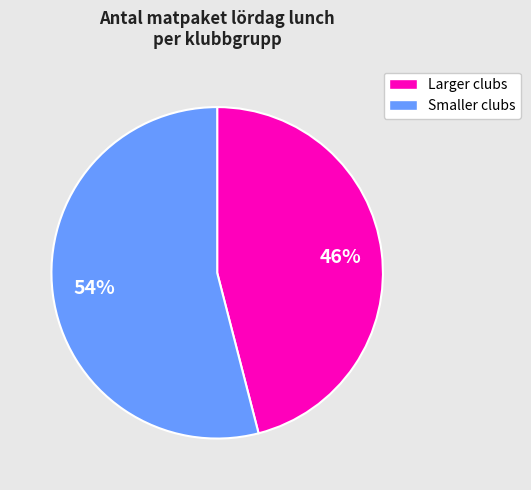

To the nearest percent, what is the difference between the largest and smallest slice percentages?

8%